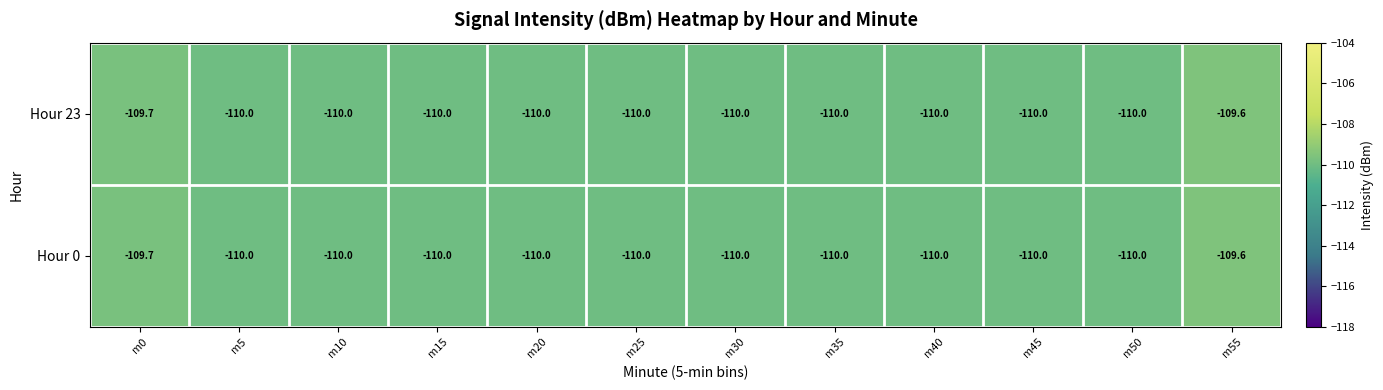

The Hour 0 series shows -110.0 at m10. True or false?

True